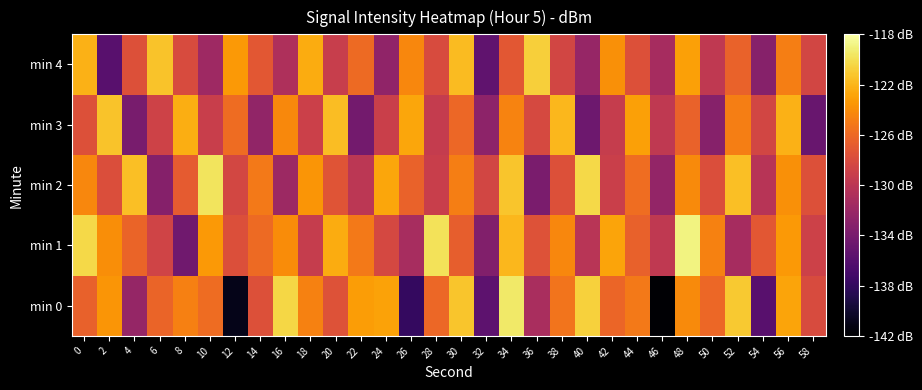

At 50, list the series in order from smallest to largest.

min 3, min 4, min 2, min 0, min 1